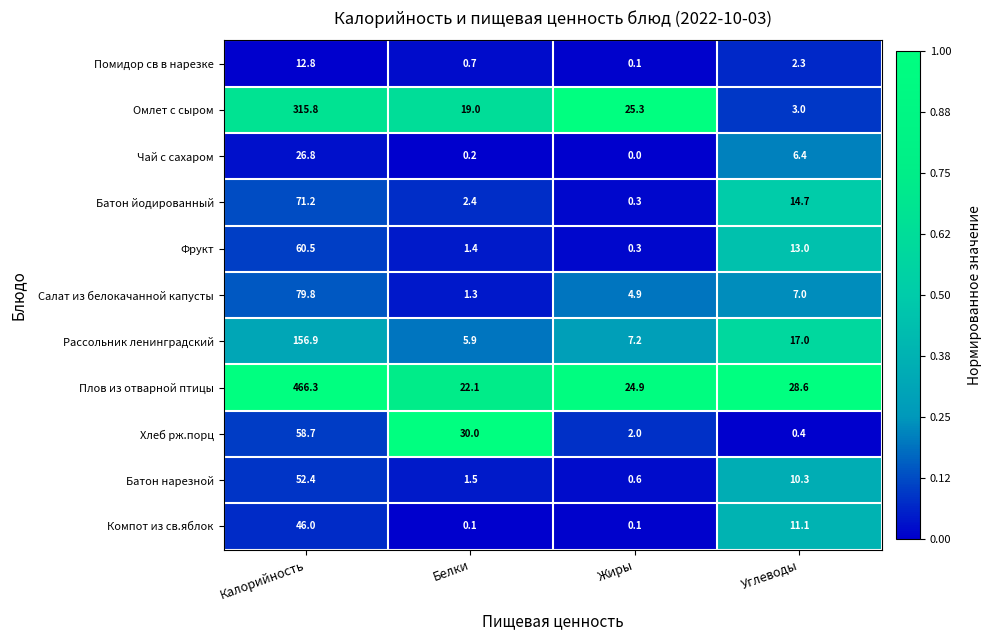

Which series has the widest spread of values?

Плов из отварной птицы